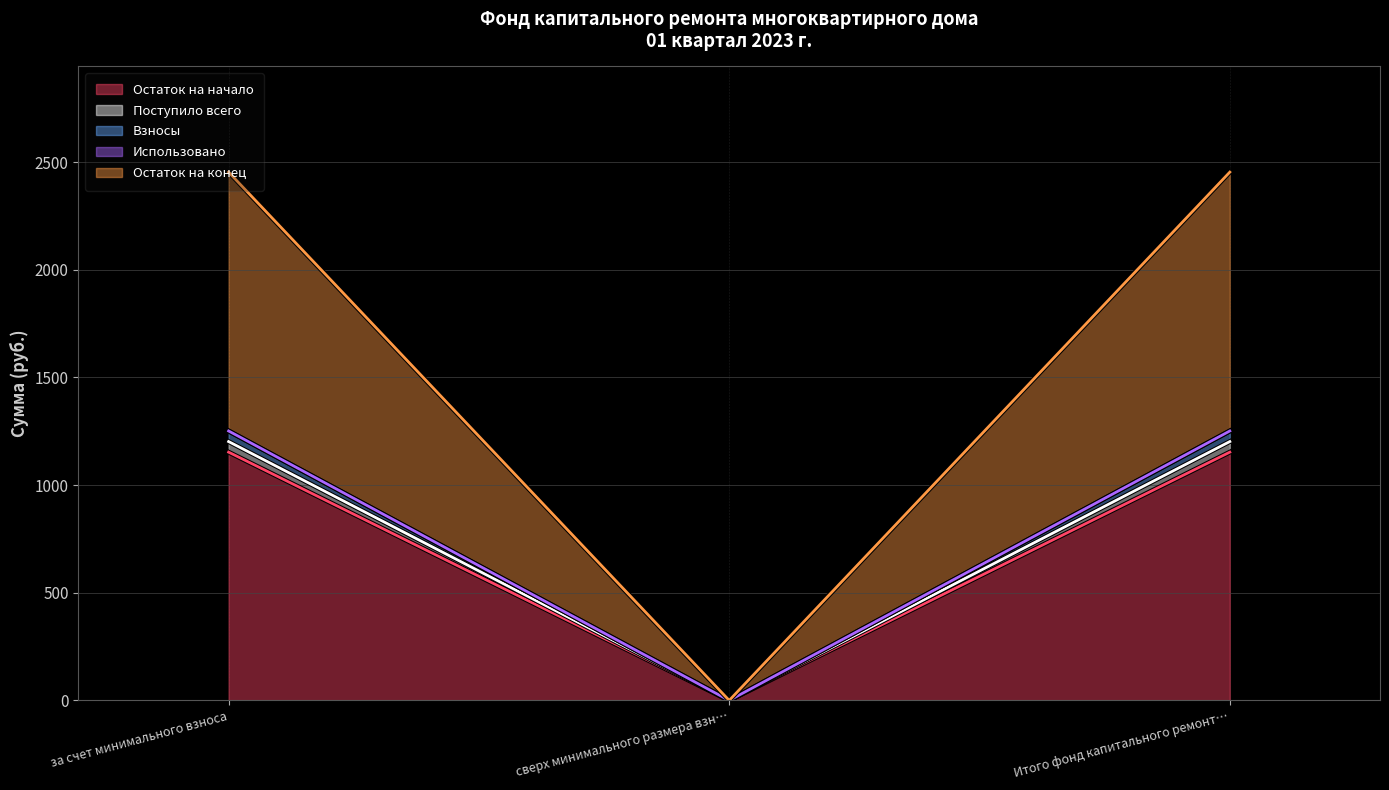

What is the average value of the Взносы series?

834.3